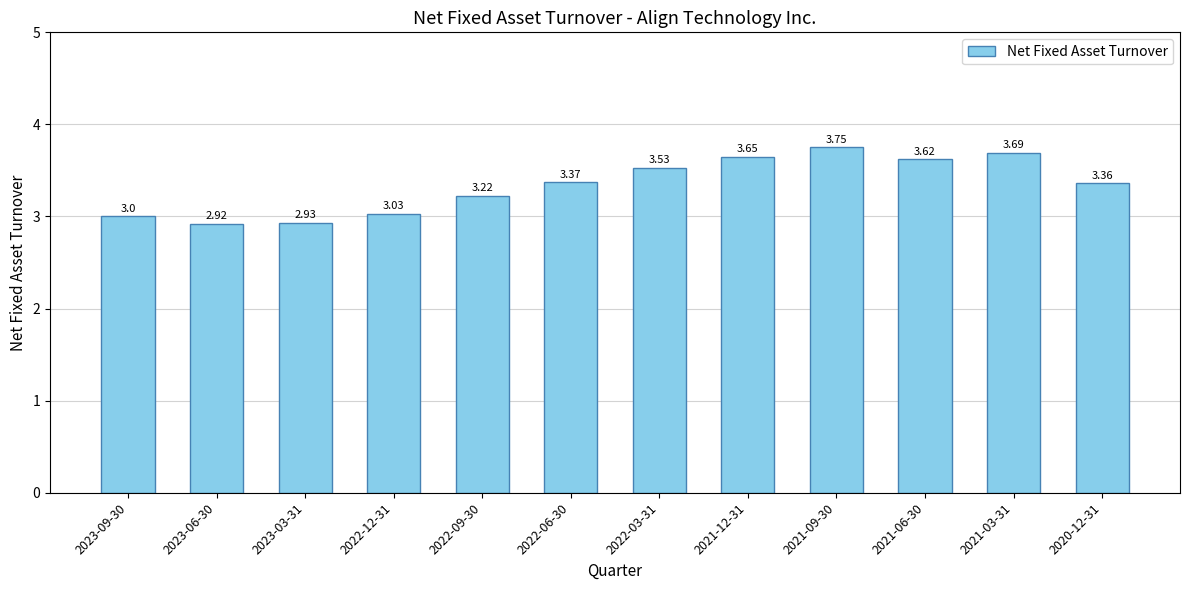

What is the ratio of the value at 2021-12-31 to the value at 2023-09-30?

1.2